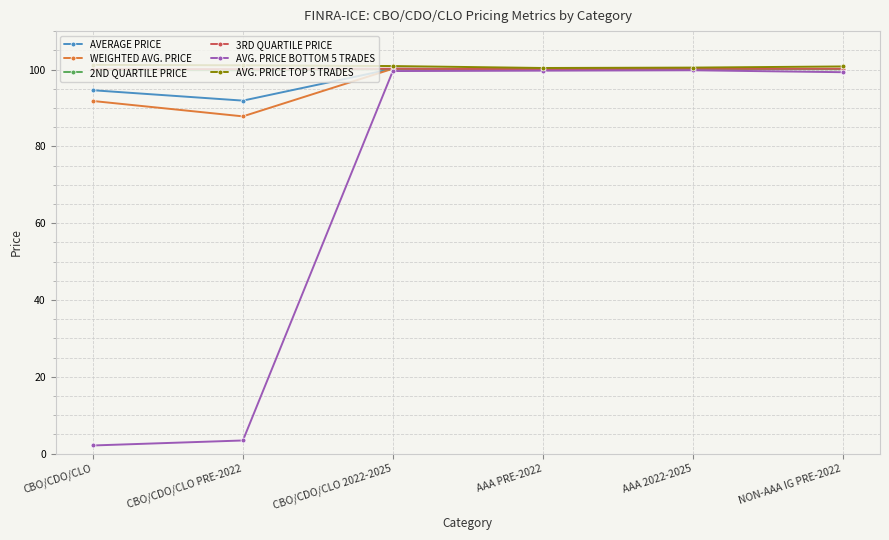

Which series changed the most between CBO/CDO/CLO and CBO/CDO/CLO 2022-2025?

AVG. PRICE BOTTOM 5 TRADES